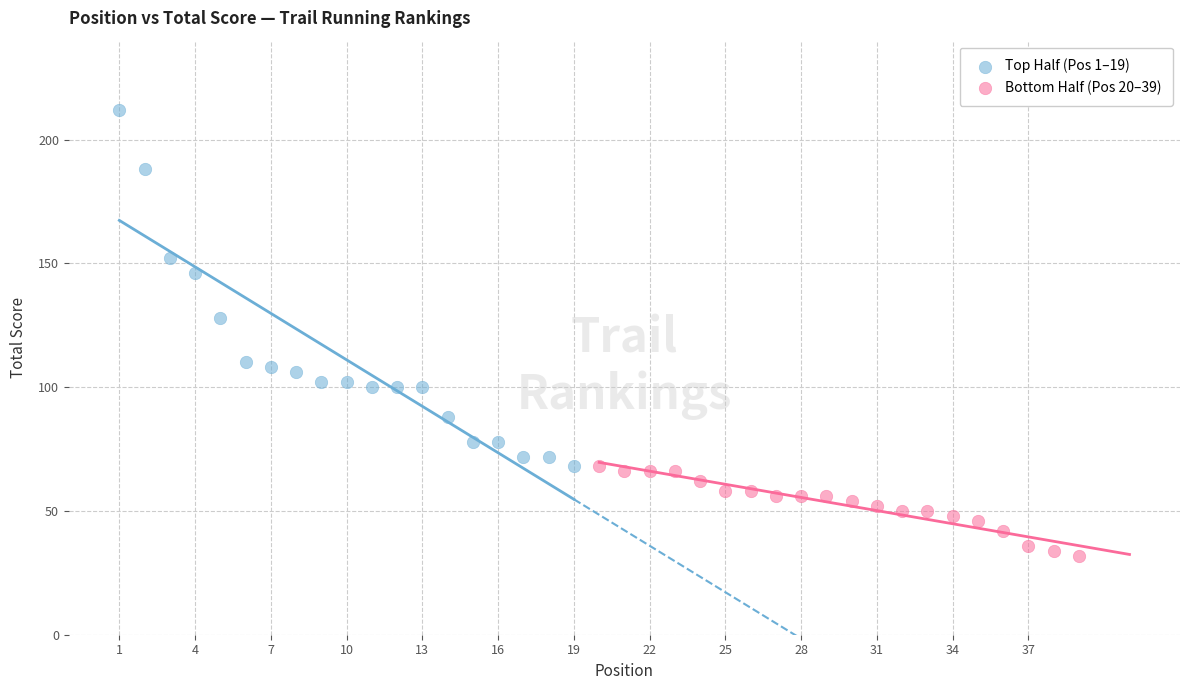

What are all the series names shown in the legend?

Top Half (Pos 1–19), Bottom Half (Pos 20–39)